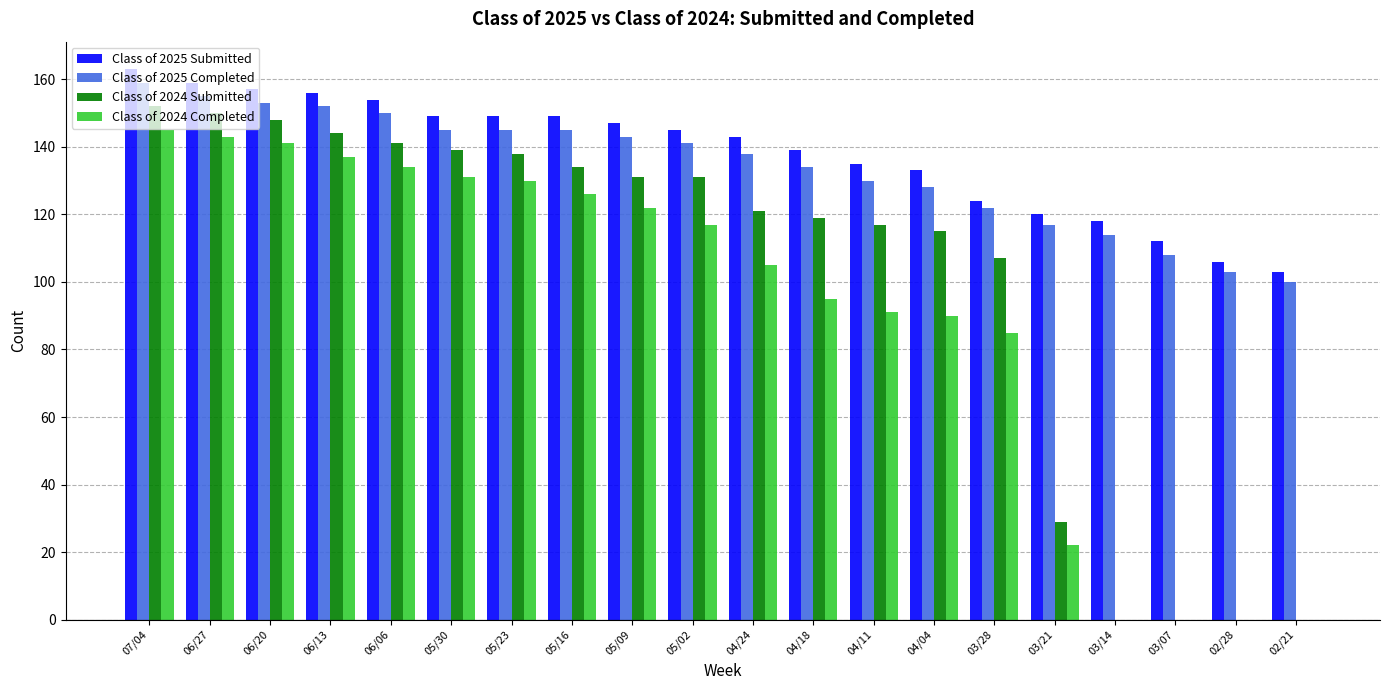

Between 04/11 and 03/21, which series saw the biggest shift?

Class of 2024 Submitted